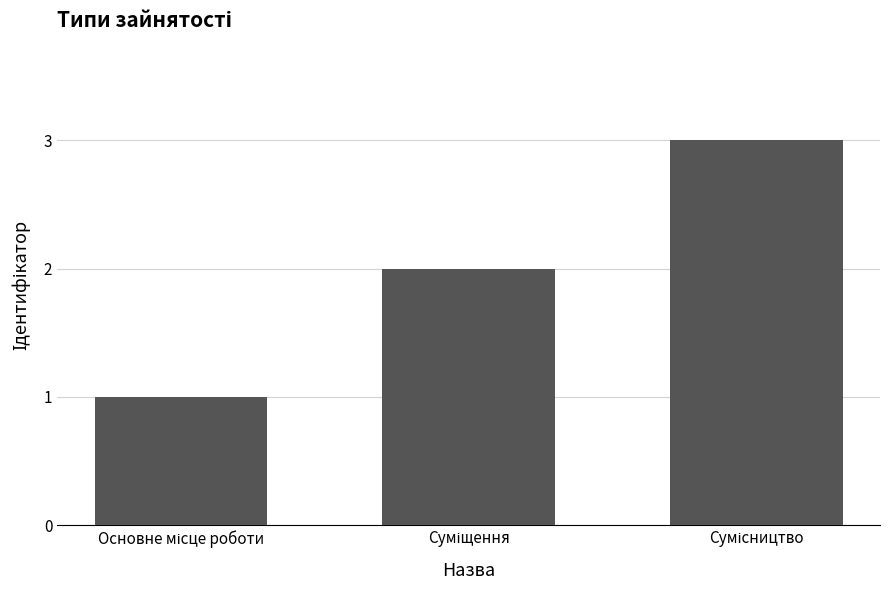

Are the bars horizontal?

No